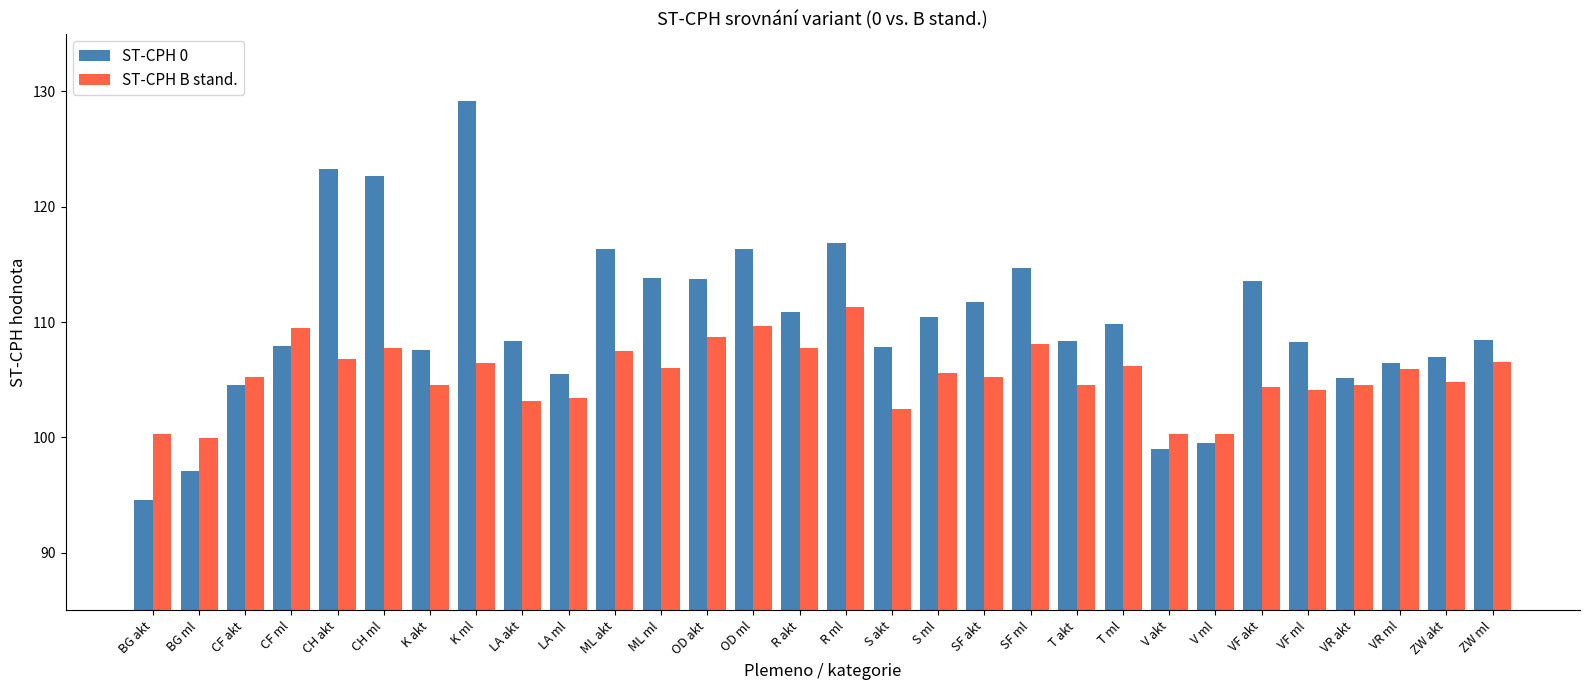

At how many categories does at least one series exceed 106?

23